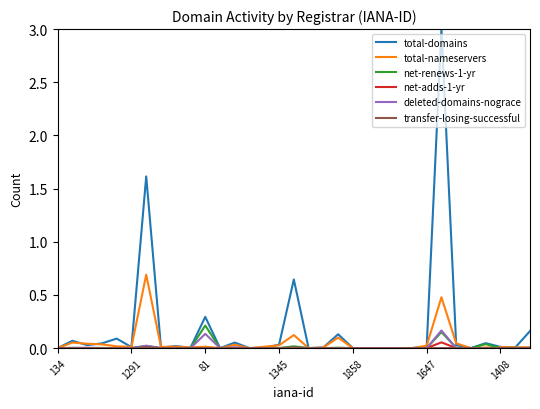

Which series has the largest total across all categories?

total-domains